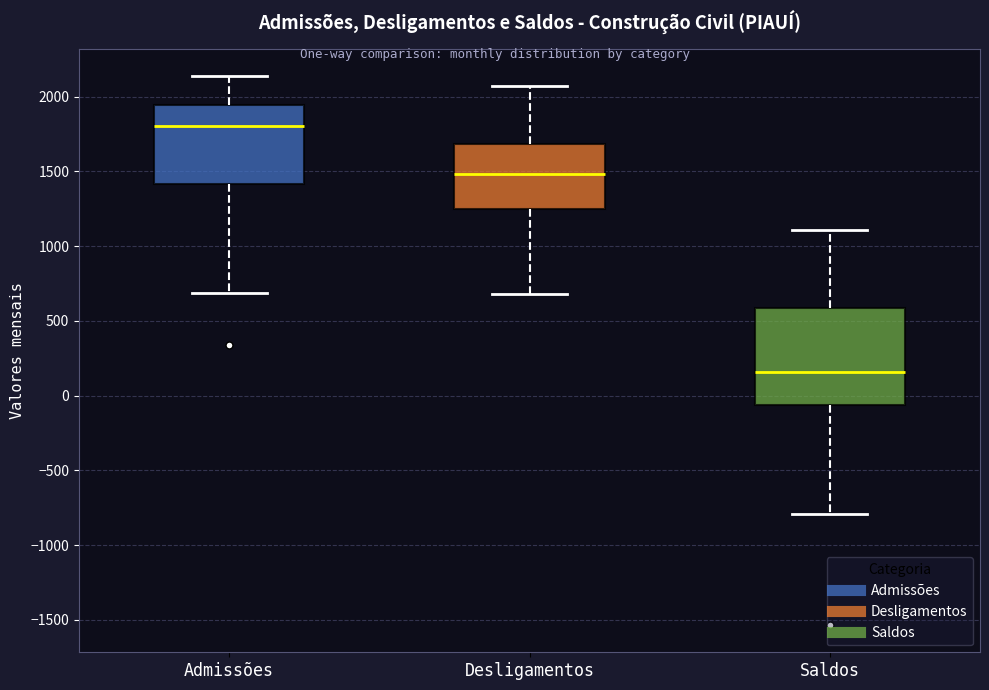

Which box's median line is the lowest?

Saldos